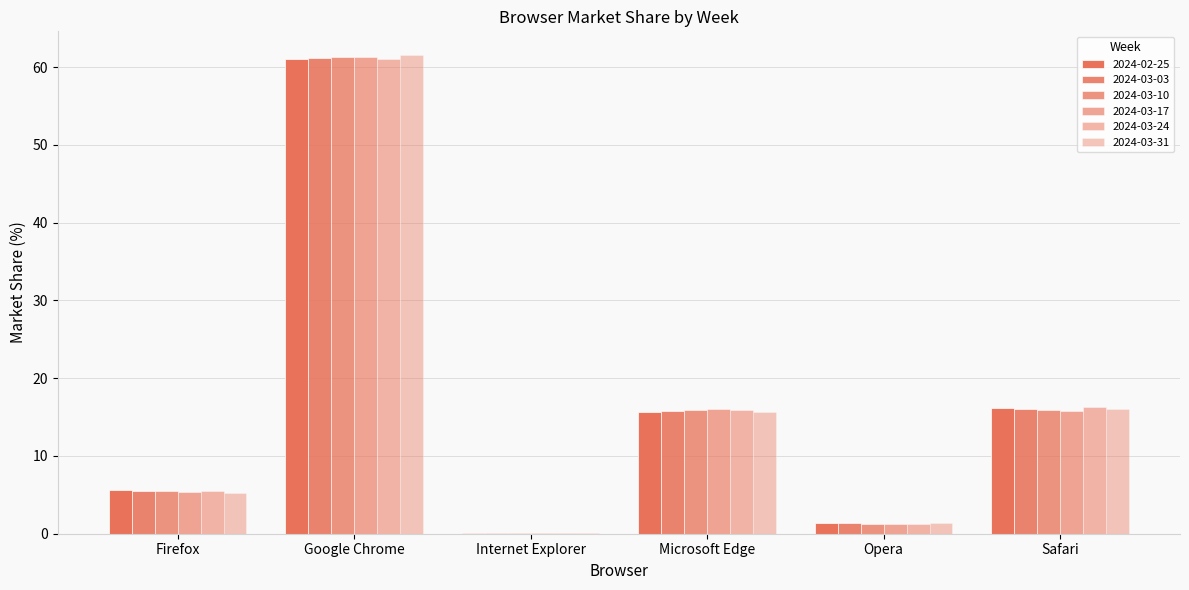

What is the greatest value displayed?

61.5